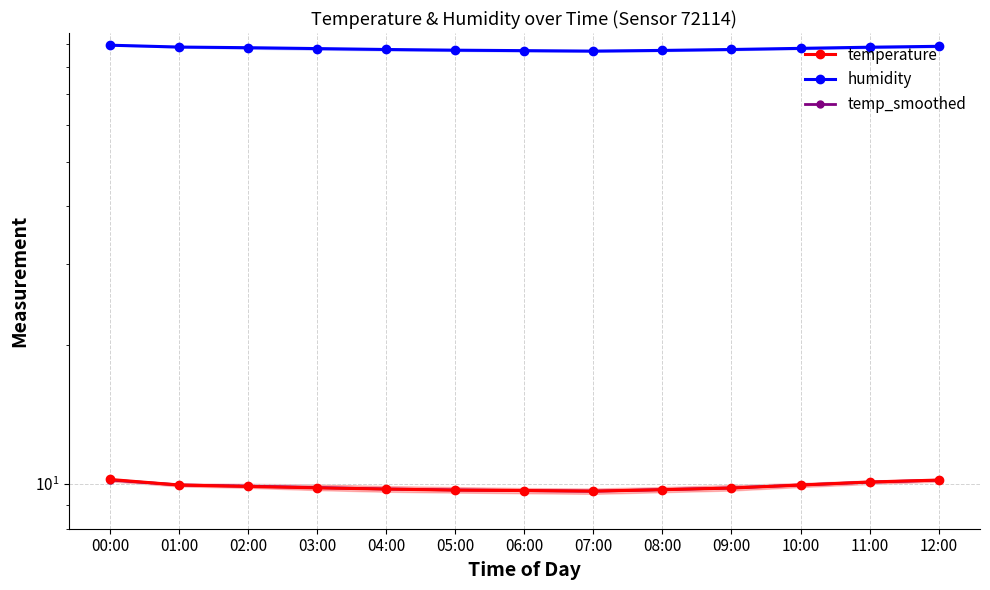

Which category has the highest value in the temperature series?

00:00